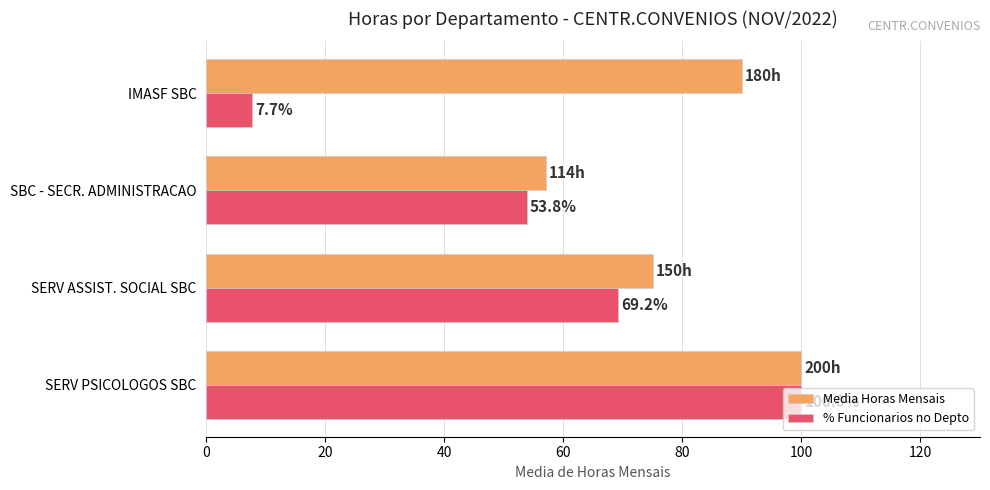

The value of Media Horas Mensais at SERV PSICOLOGOS SBC is 100.0. True or false?

True